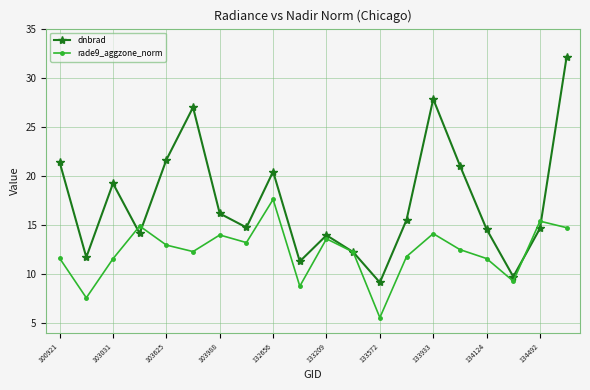

Which series ends up on top after the final intersection of dnbrad and rade9_aggzone_norm?

dnbrad